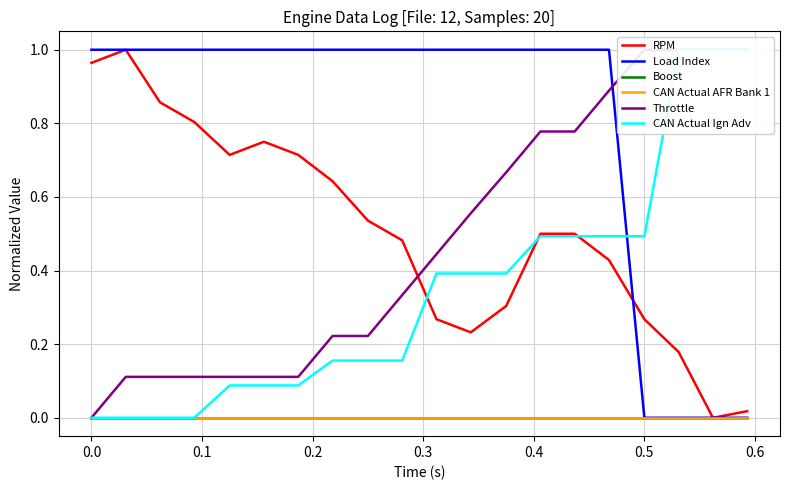

How many values in the Load Index series are below 1?

4